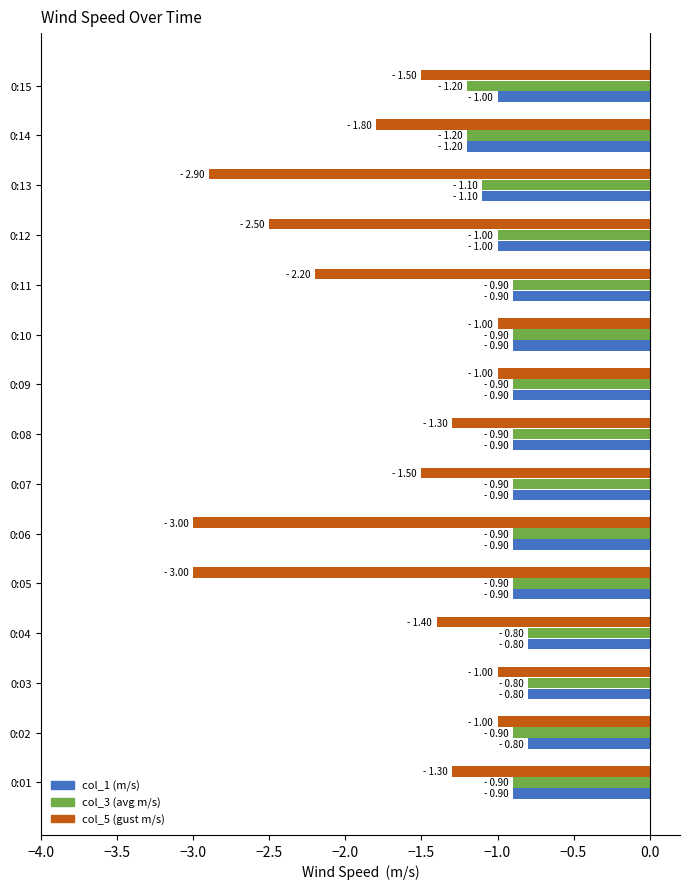

Which series changed the most between 0:06 and 0:09?

col_5 (gust m/s)